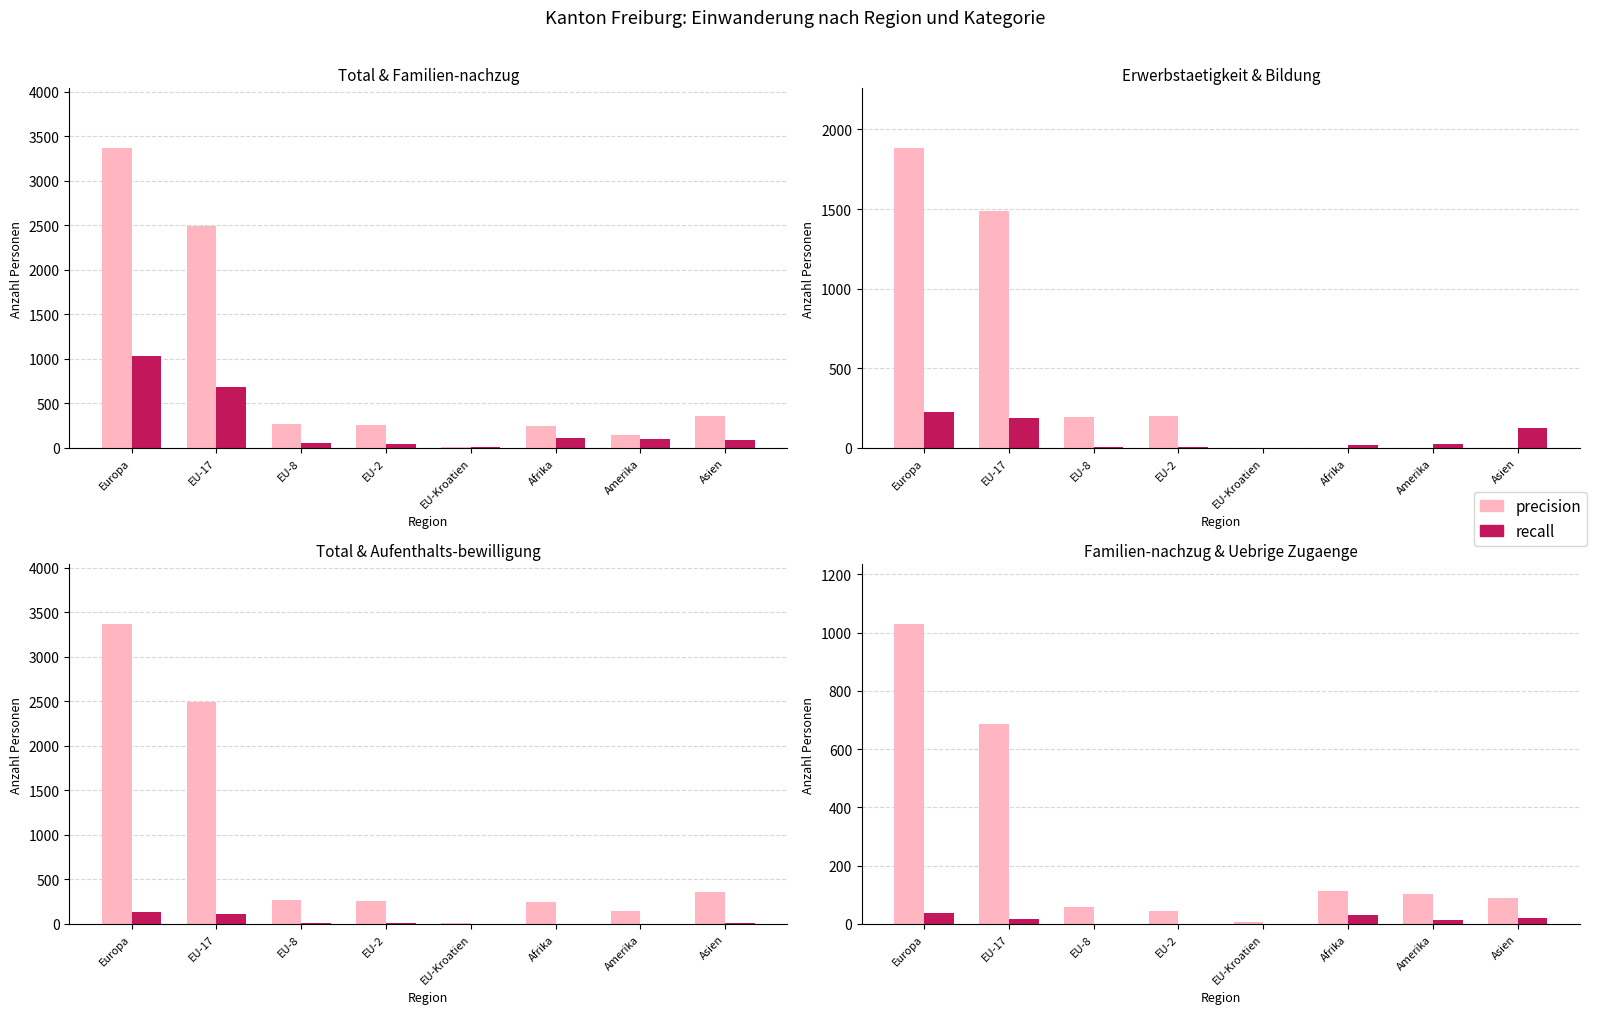

Is the value of Erwerbstaetigkeit ohne Kontingentierung at EU-2 greater than the value of Familien-nachzug at EU-Kroatien?

Yes